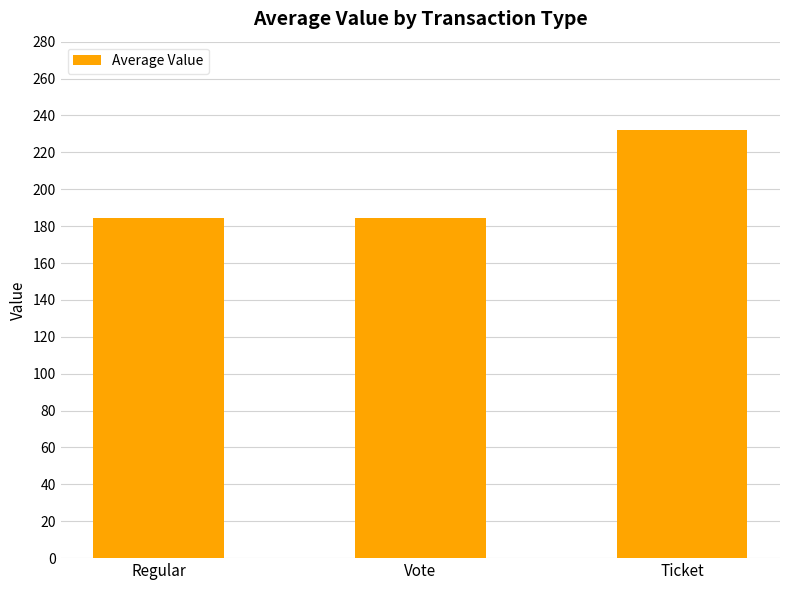

What is the ratio of the value at Ticket to the value at Vote?

1.3